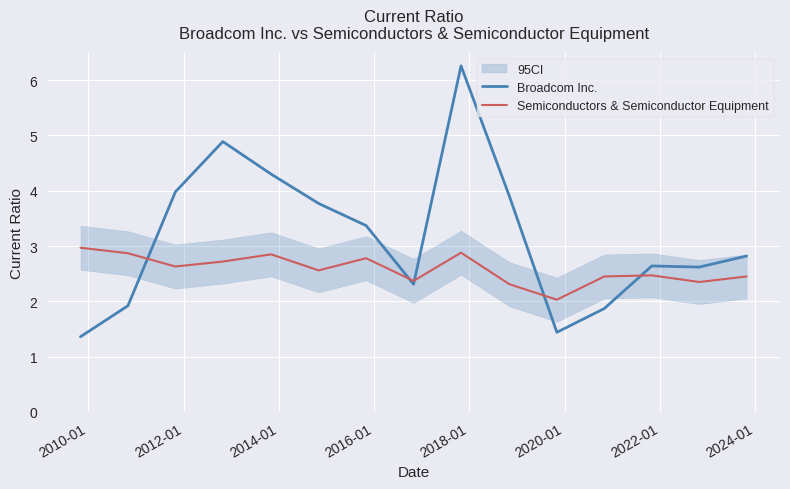

What is the lowest value of the Semiconductors & Semiconductor Equipment series?

2.0